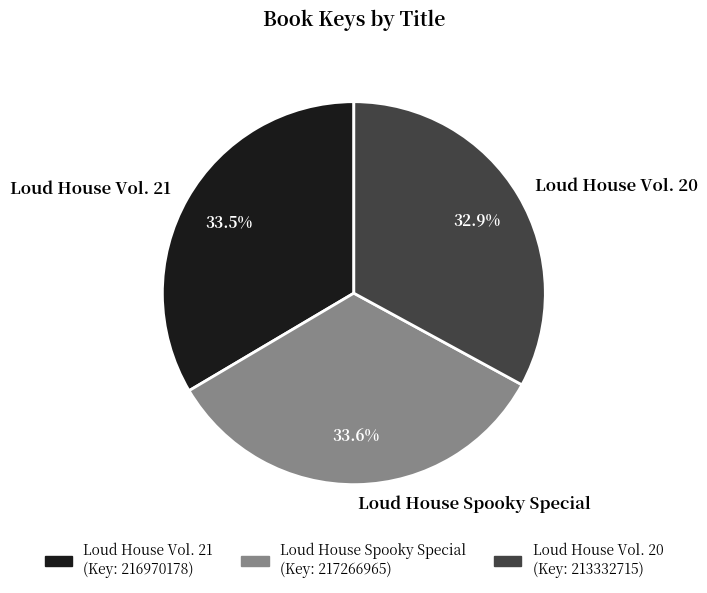

How many segments does this pie chart have?

3